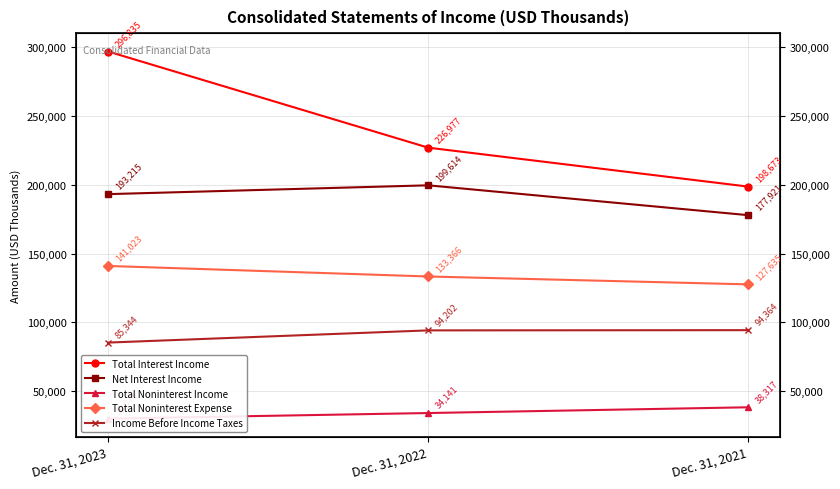

Is it true that Total Noninterest Income equals 30073 at Dec. 31, 2023?

True